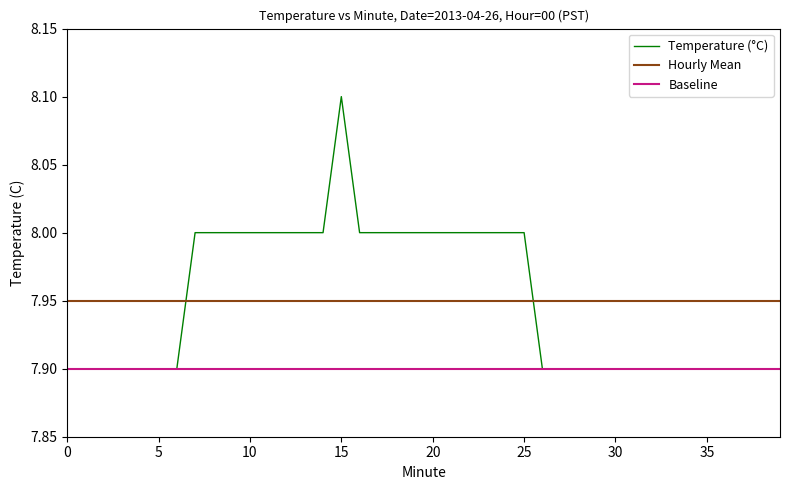

Which series has the largest range (max minus min)?

Temperature (°C)